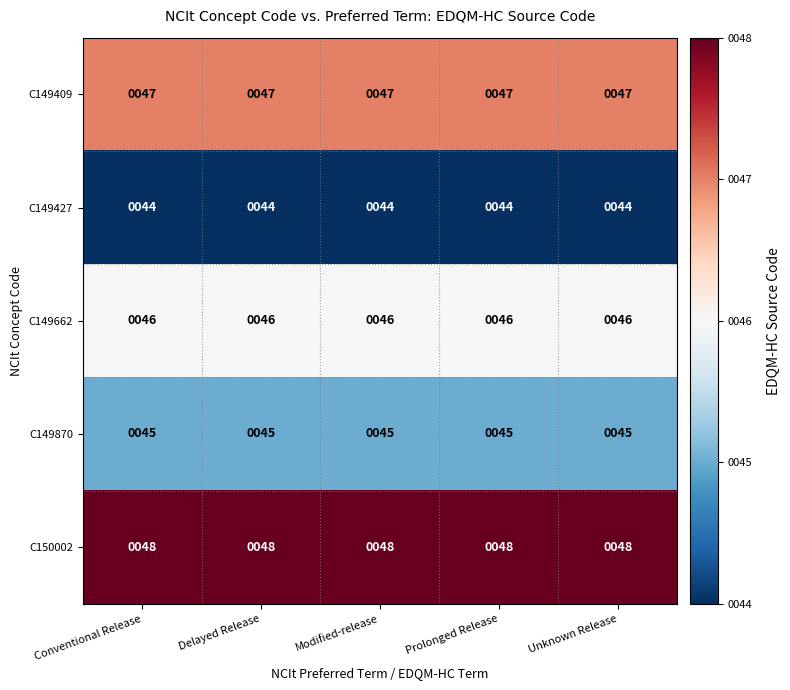

Is the value of C149409 at Delayed Release greater than the value of C149870 at Unknown Release?

Yes